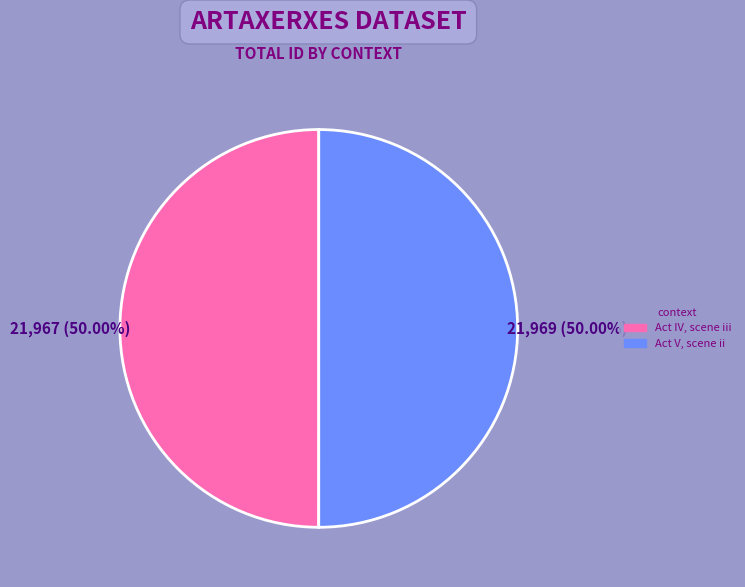

Approximately how many times larger is the value at Act V, scene ii compared to Act IV, scene iii?

1.0